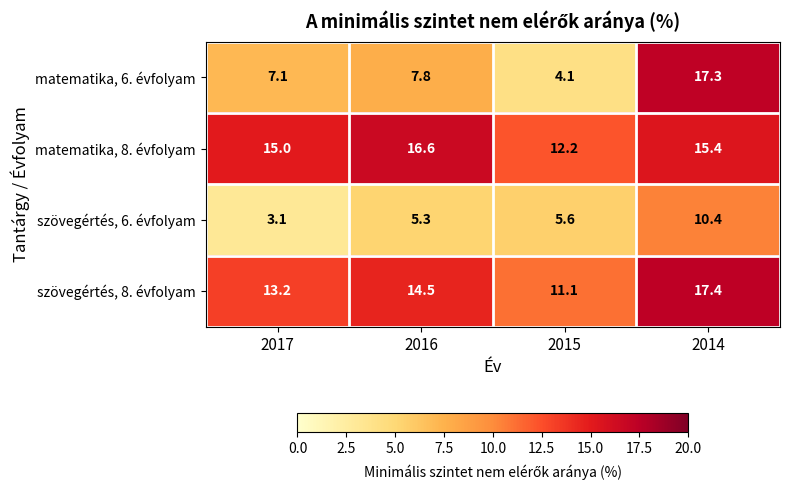

What is the sum of all matematika, 6. évfolyam values?

36.3